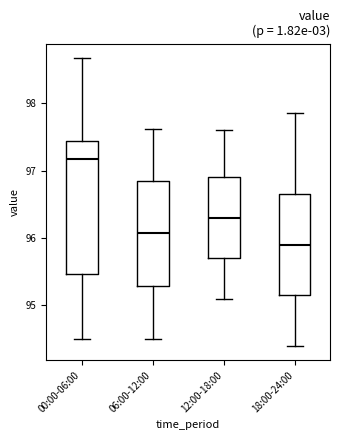

Reading left to right, read every box against the y-axis: the position of its median line, the range the box covers, and the ends of its whiskers. The values are not printed on the chart, so give them approximately, as read against the axis.

00:00-06:00: median 97.2, box 95.5 to 97.4, whiskers 94.5 to 98.7
06:00-12:00: median 96.1, box 95.3 to 96.8, whiskers 94.5 to 97.6
12:00-18:00: median 96.3, box 95.7 to 96.9, whiskers 95.1 to 97.6
18:00-24:00: median 95.9, box 95.2 to 96.7, whiskers 94.4 to 97.9